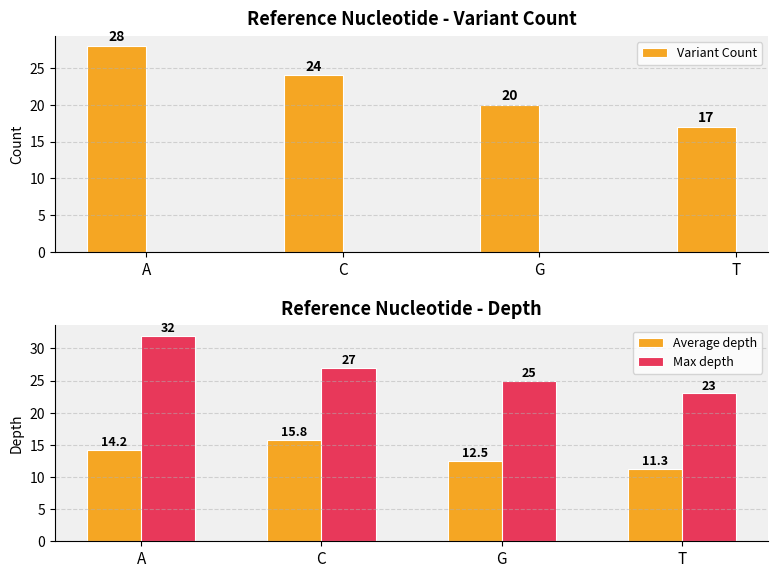

Reading right to left, list all the values displayed in this chart.

Variant Count: 17.0	20.0	24.0	28.0
Average depth: 11.3	12.5	15.8	14.2
Max depth: 23.0	25.0	27.0	32.0